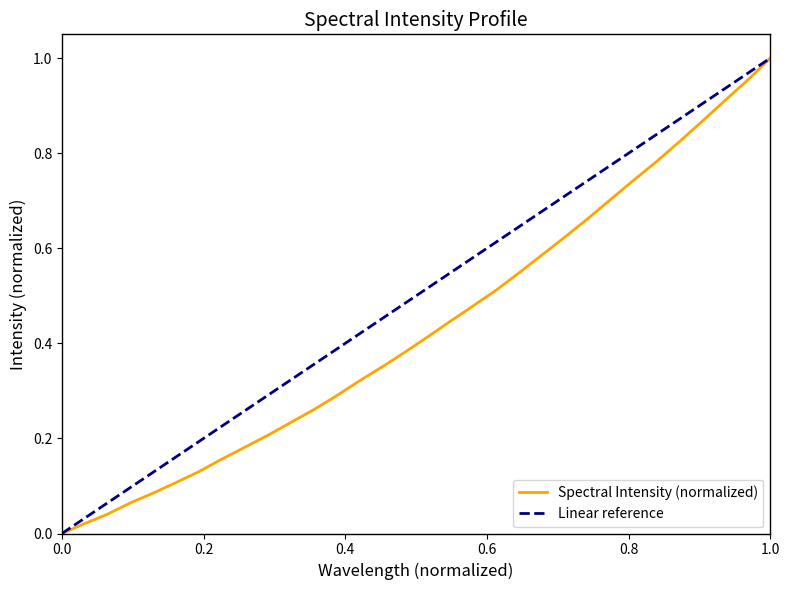

How many data points does each series have?

32